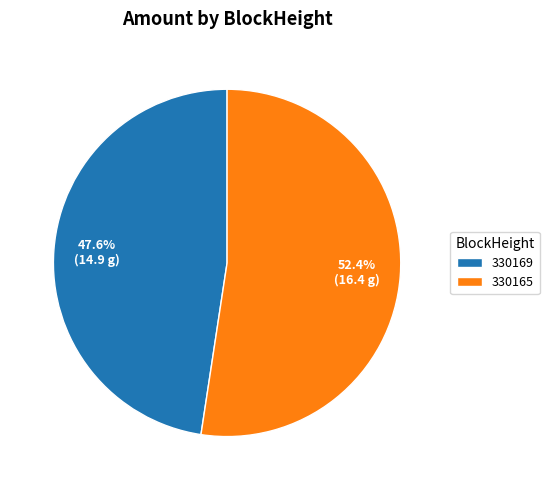

Does any single category account for the majority?

Yes